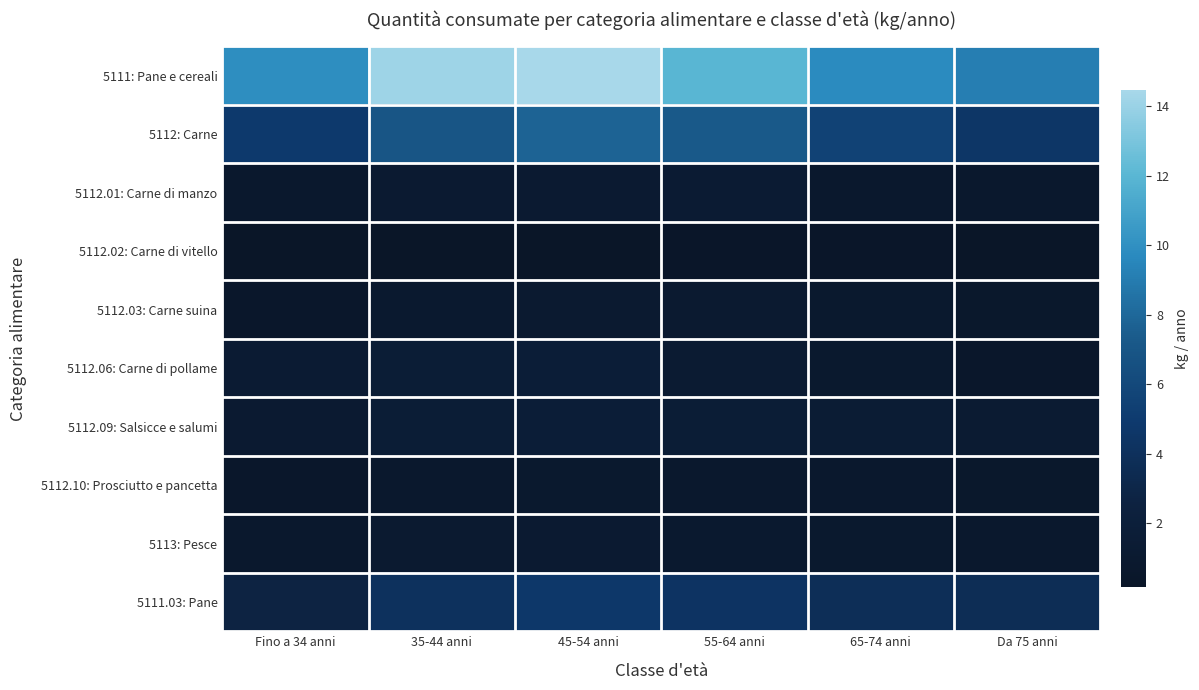

What is the total value across all series at 35-44 anni?

32.3